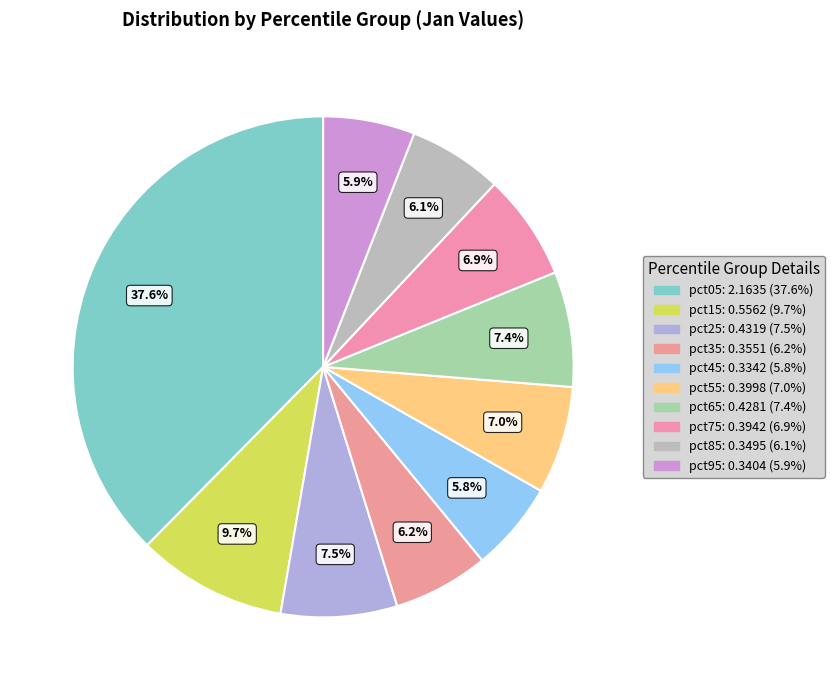

Is pct35 the majority of the pie?

No